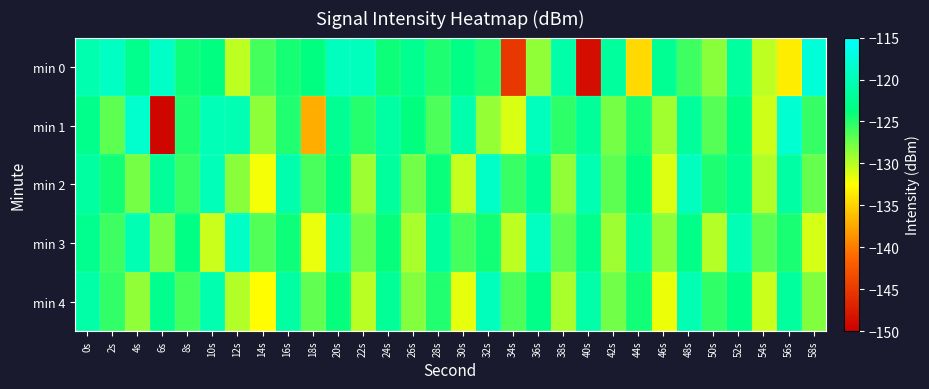

How many series are shown in this chart?

5